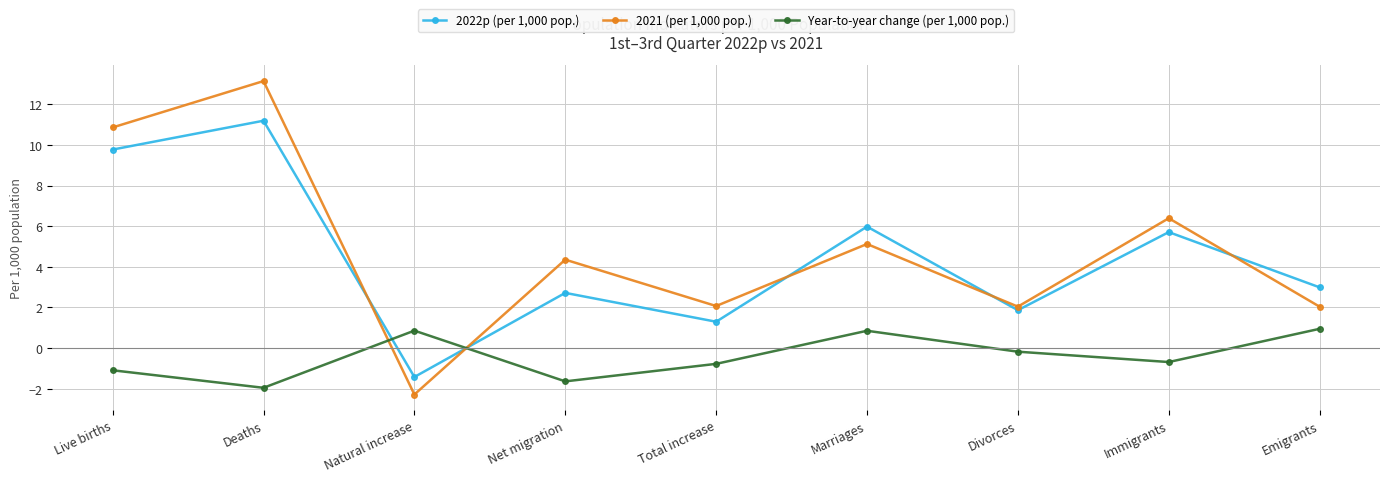

The Year-to-year change (per 1,000 pop.) series shows -2.7 at Deaths. True or false?

False